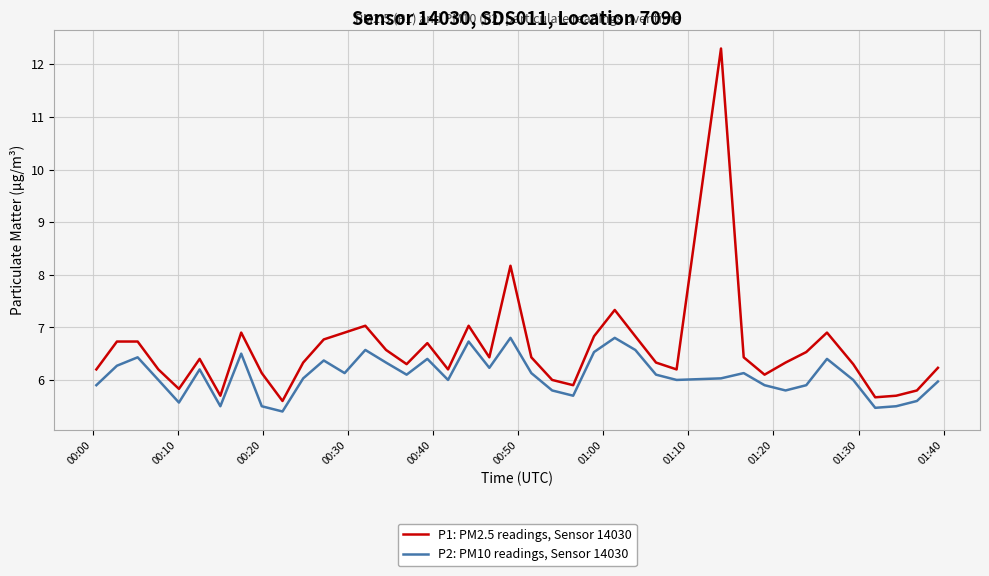

Which series has the largest total across all categories?

P1: PM2.5 readings, Sensor 14030